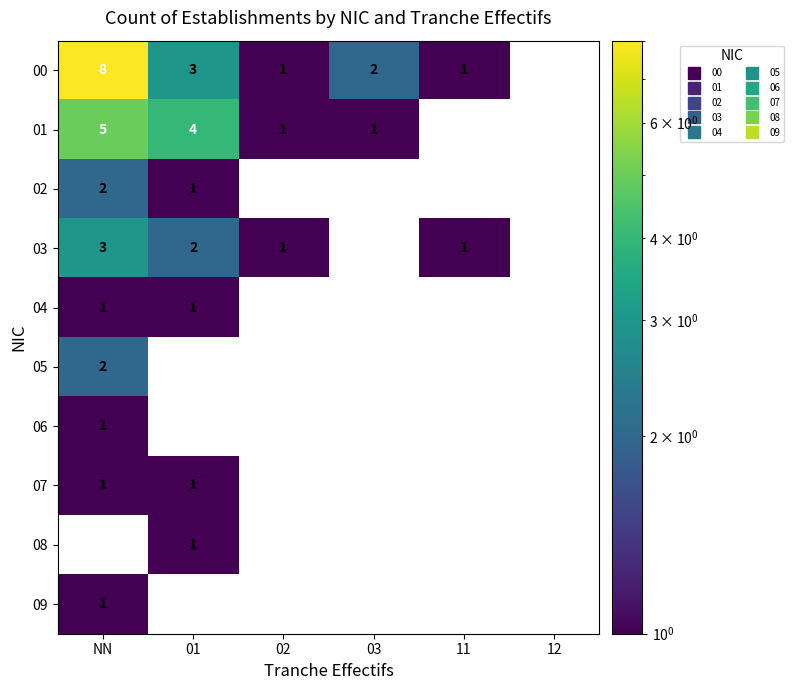

At which label does 06 reach its peak?

NN